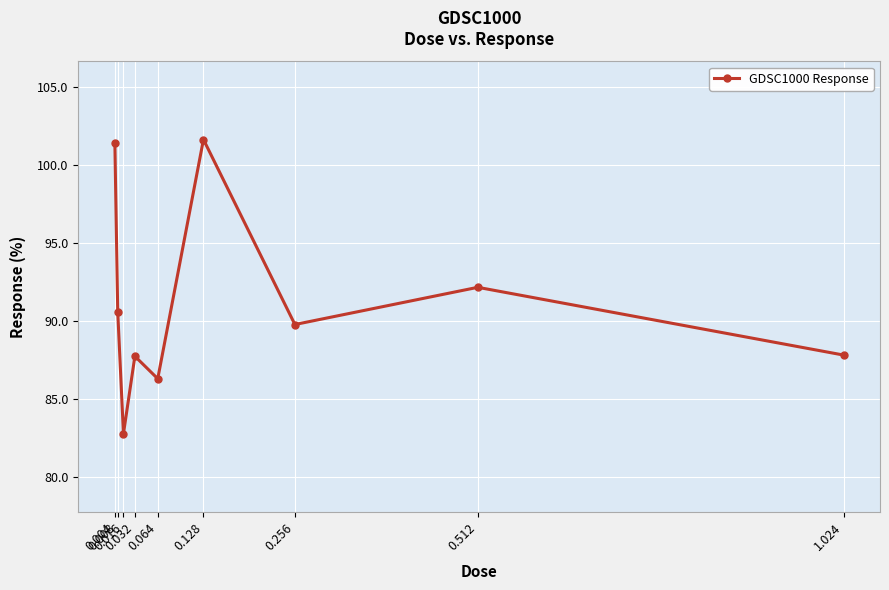

How many interior local peaks (higher than both neighbors) does the data have?

3